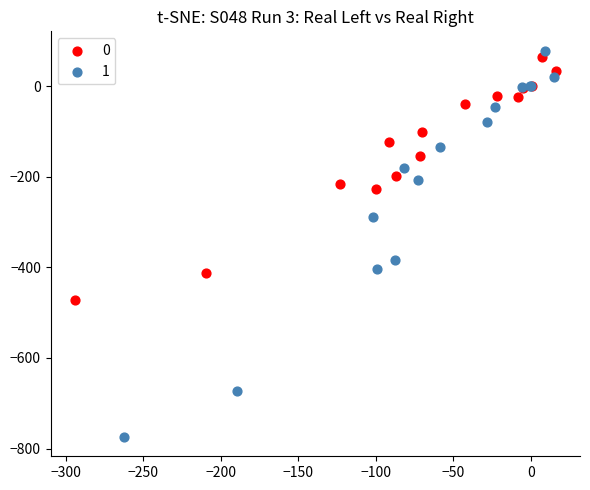

Which series reaches the maximum Y coordinate?

1